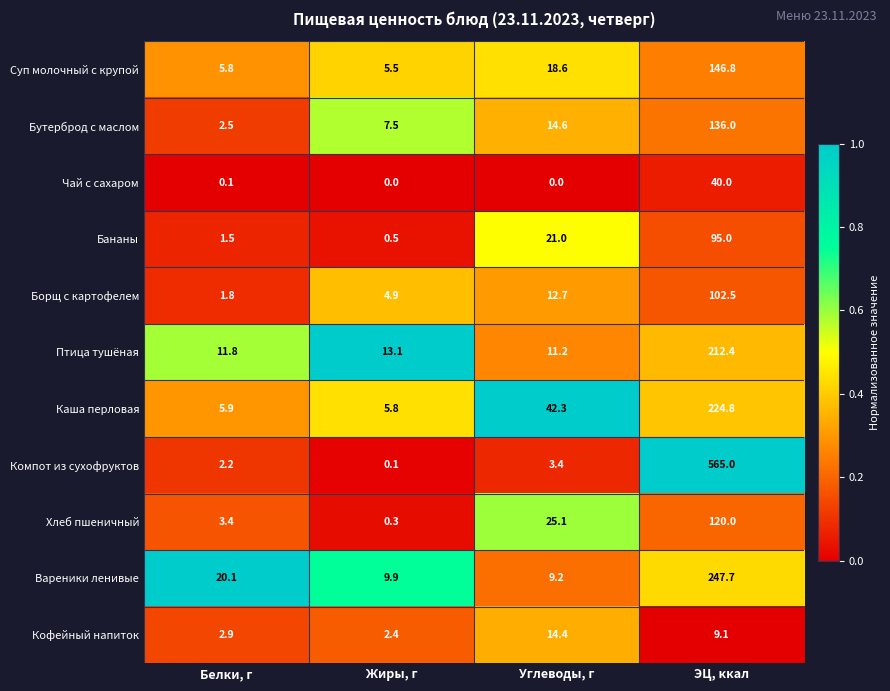

List the series in order of their peak value, highest first.

Компот из сухофруктов, Вареники ленивые, Каша перловая, Птица тушёная, Суп молочный с крупой, Бутерброд с маслом, Хлеб пшеничный, Борщ с картофелем, Бананы, Чай с сахаром, Кофейный напиток